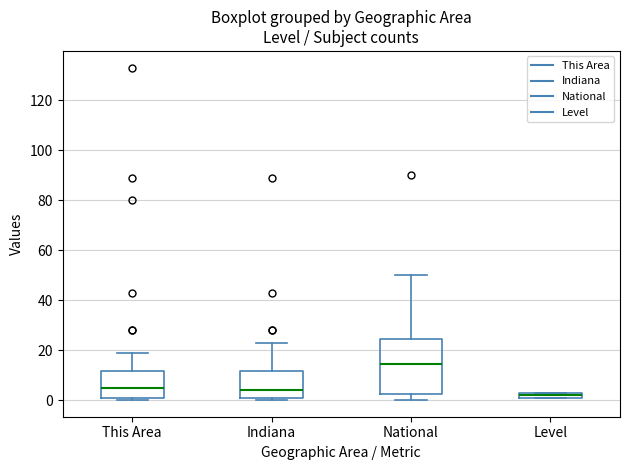

Comparing the boxes themselves (not the whiskers), which one is the tallest?

National